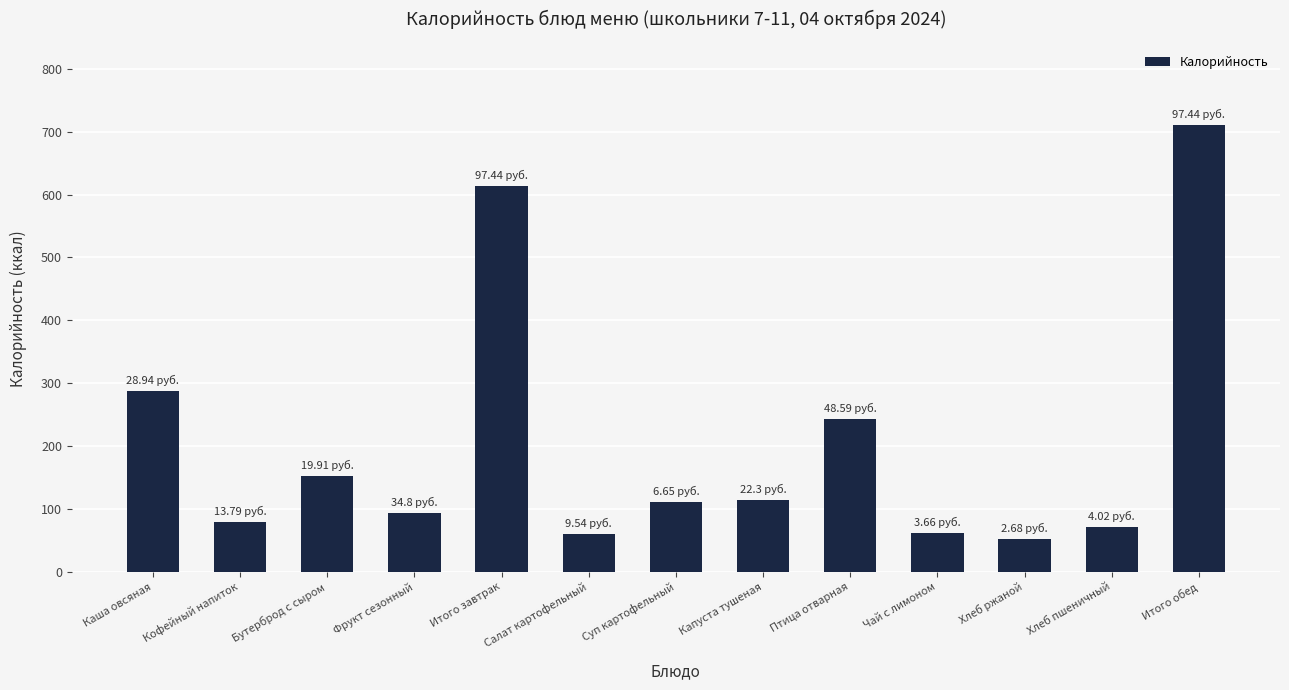

What is the label of the 8th bar from the right?

Салат картофельный